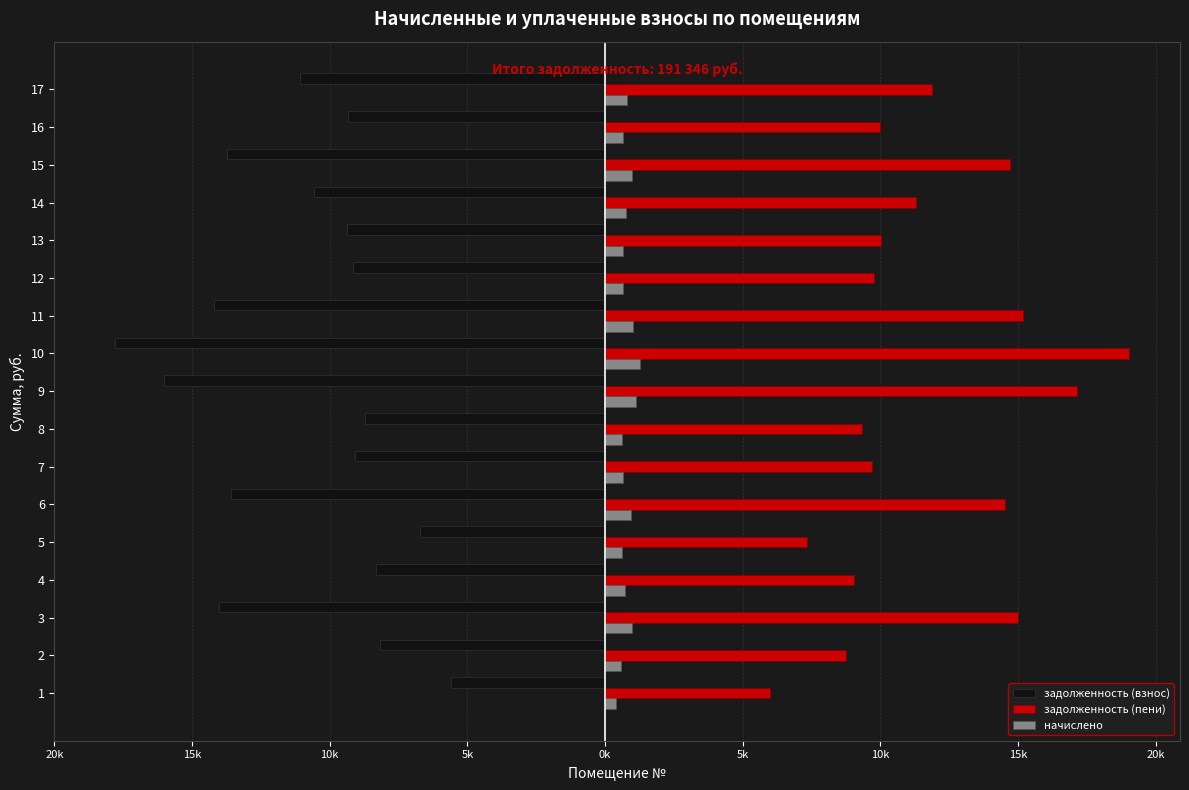

What is the label of the 1st bar from the right?

16